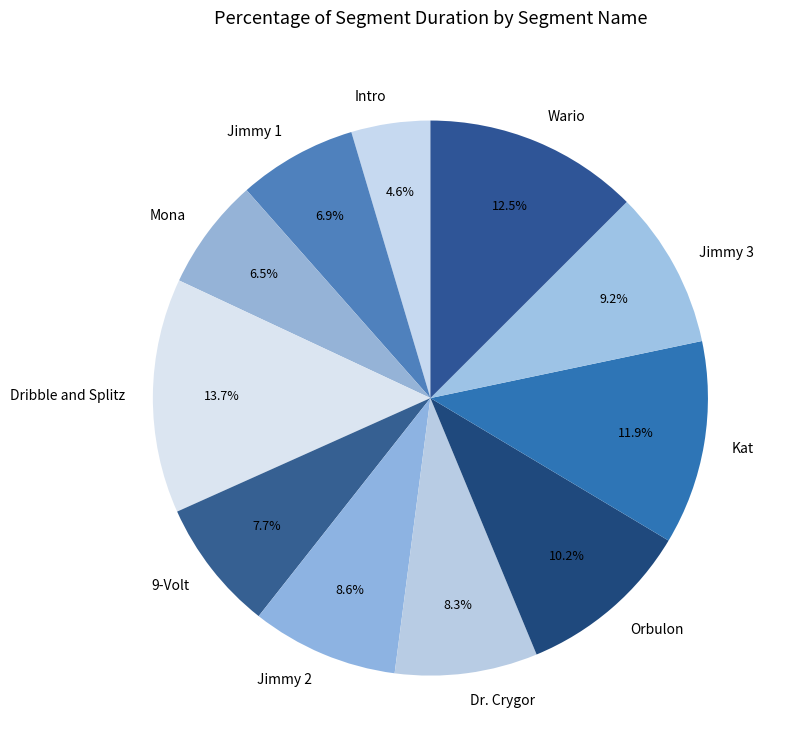

What is the largest slice in the pie chart?

Dribble and Splitz